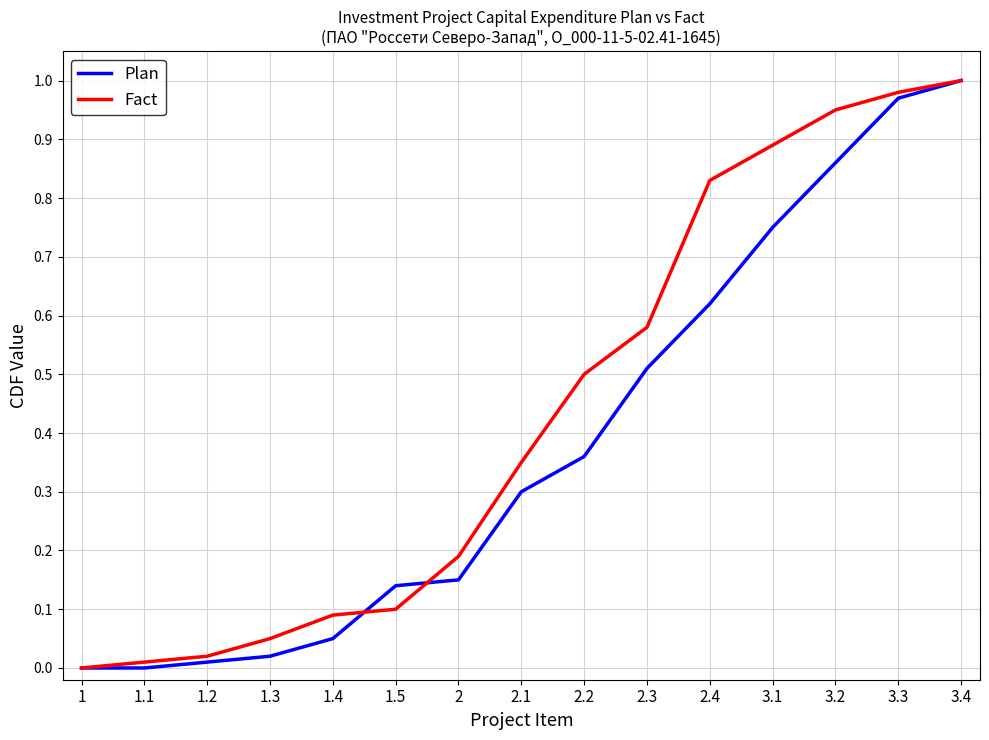

Which series changed the most between 1.1 and 3.1?

Fact